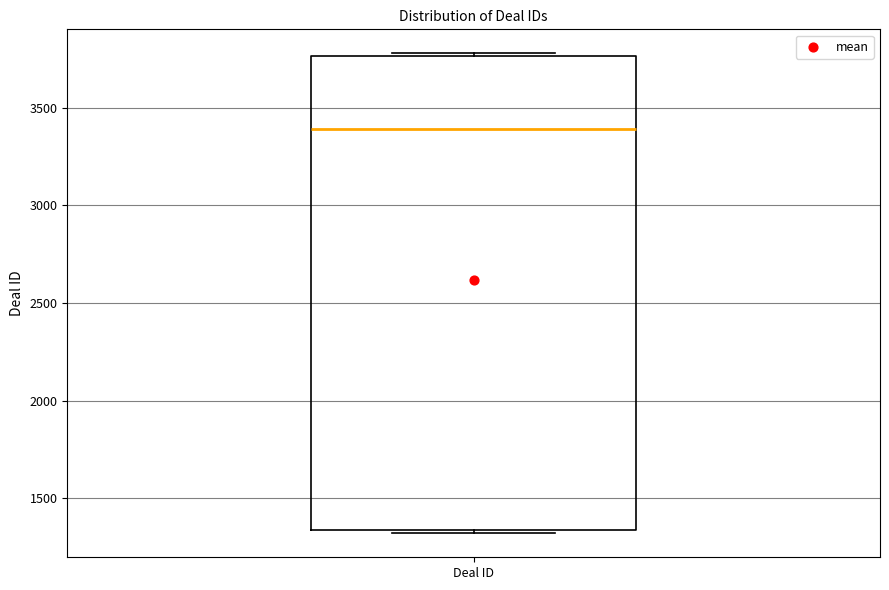

Where is the upper edge of the box for Deal ID on the y-axis? The values are not printed on the chart, so give them approximately, as read against the axis.

3750